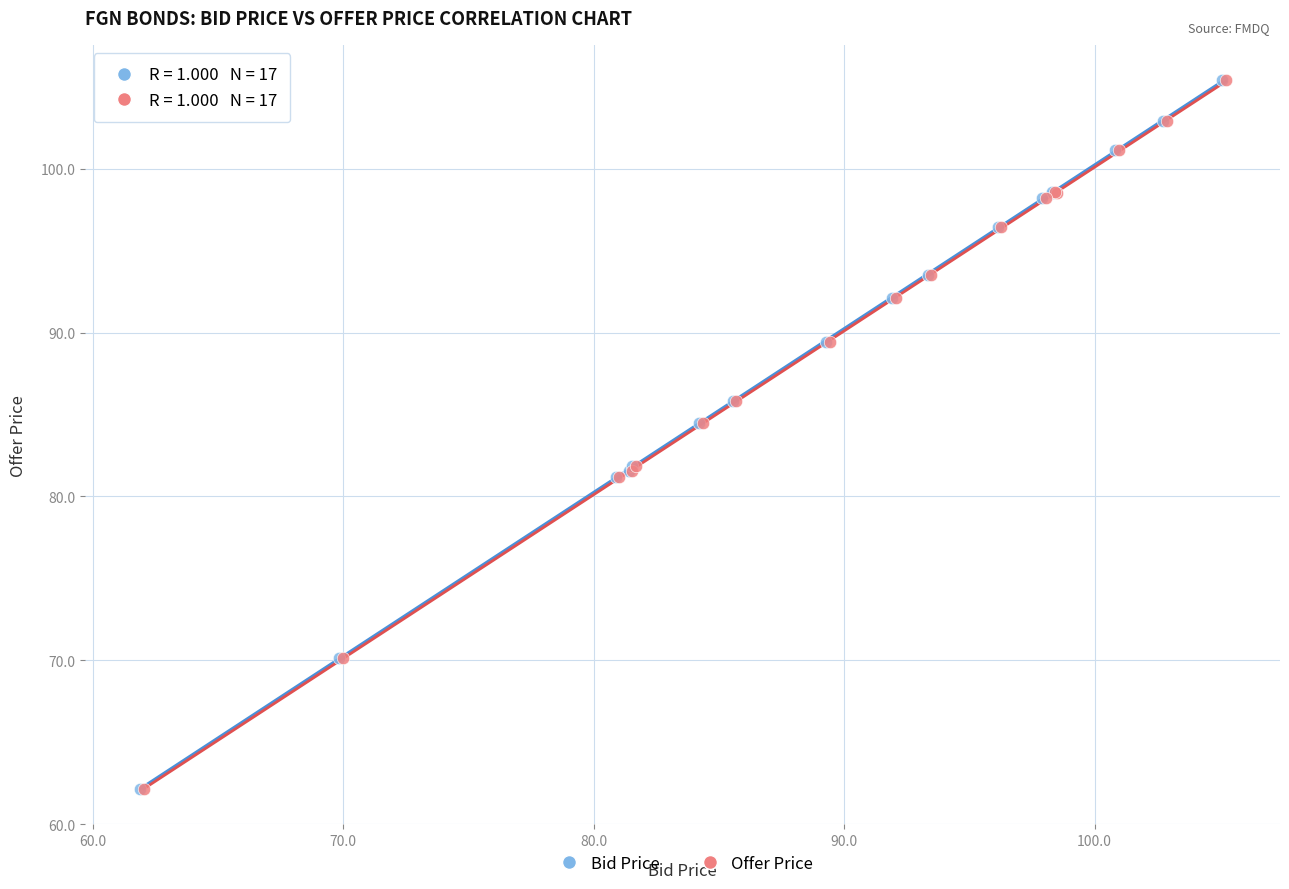

What are all the series names shown in the legend?

Bid Price, Offer Price